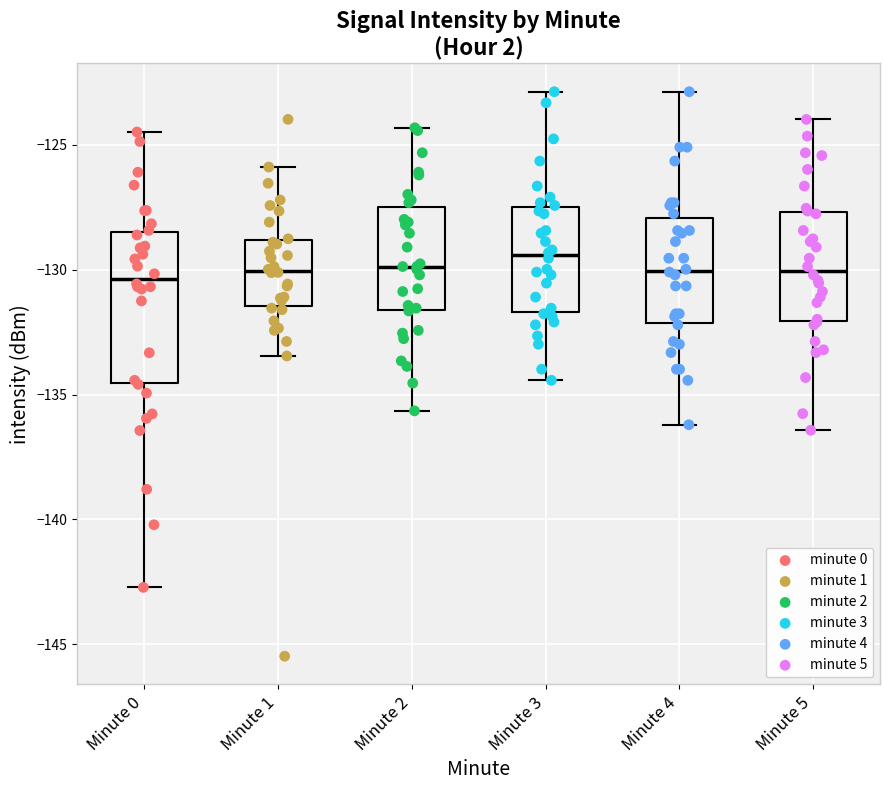

Reading left to right, transcribe this box plot: for each box, give where its median line is, the range the box spans, and where its two whiskers end, as read against the y-axis. The values are not printed on the chart, so give them approximately, as read against the axis.

Minute 0: median -130.5, box -134.5 to -128.5, whiskers -142.5 to -124.5
Minute 1: median -130.0, box -131.5 to -129.0, whiskers -133.5 to -126.0
Minute 2: median -130.0, box -131.5 to -127.5, whiskers -135.5 to -124.5
Minute 3: median -129.5, box -131.5 to -127.5, whiskers -134.5 to -123.0
Minute 4: median -130.0, box -132.0 to -128.0, whiskers -136.0 to -123.0
Minute 5: median -130.0, box -132.0 to -127.5, whiskers -136.5 to -124.0